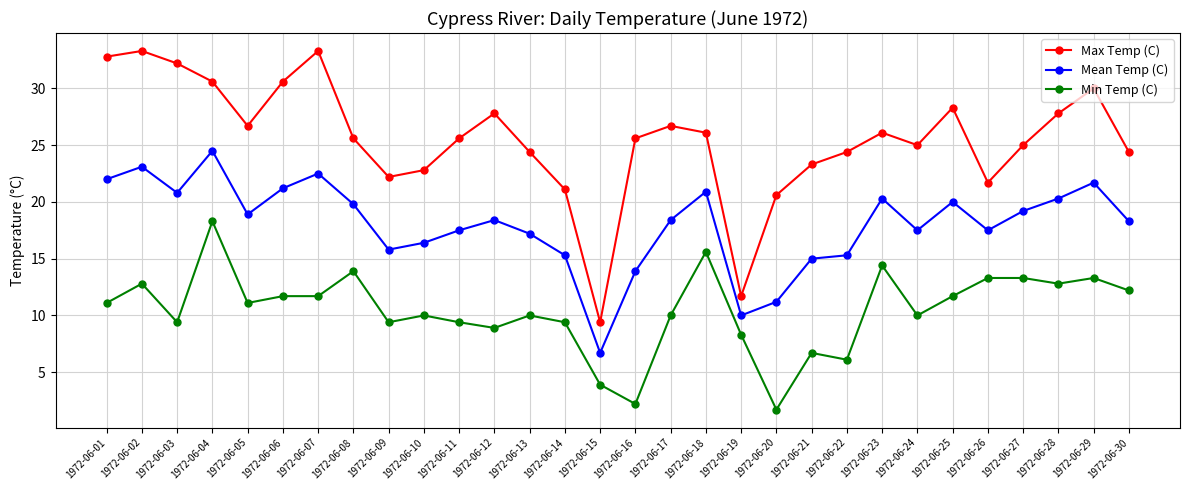

Between 1972-06-03 and 1972-06-14, which series saw the biggest shift?

Max Temp (C)